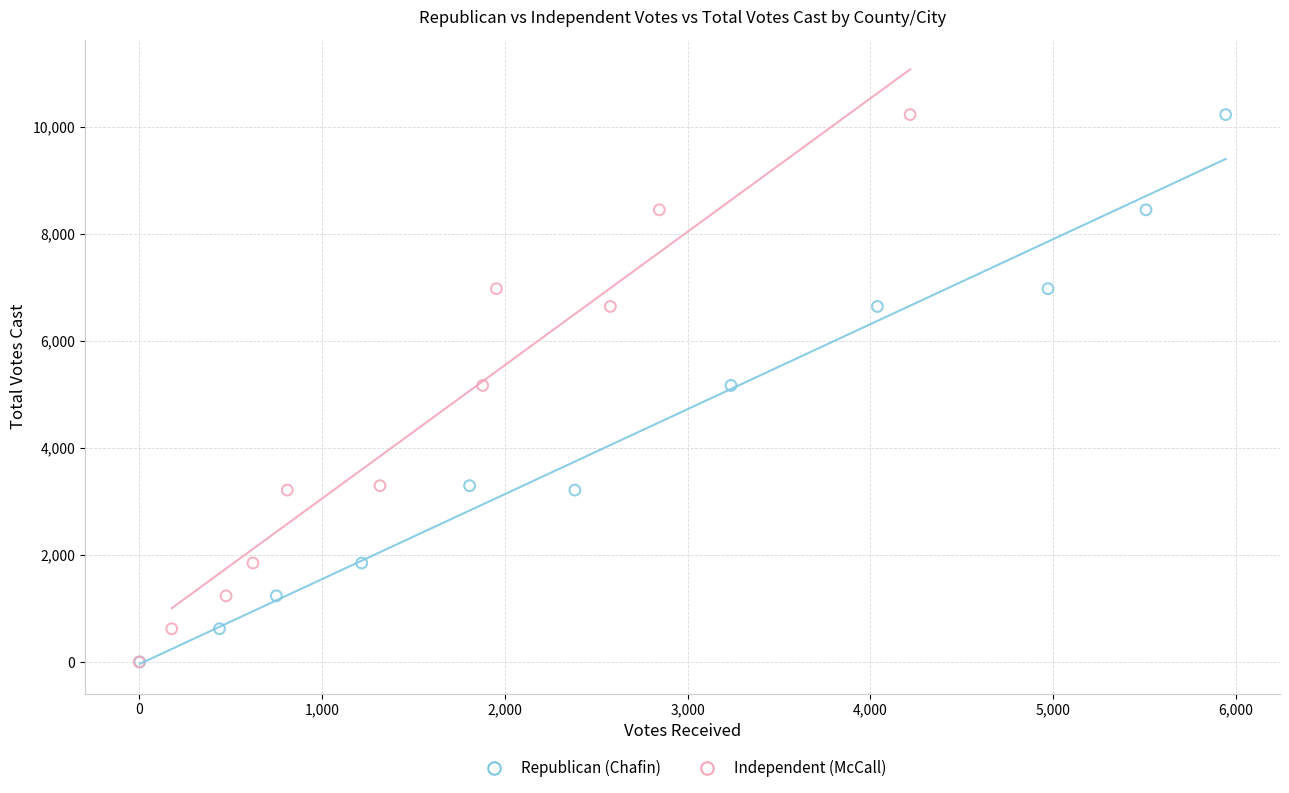

What are all the series names shown in the legend?

Republican (Chafin), Independent (McCall)